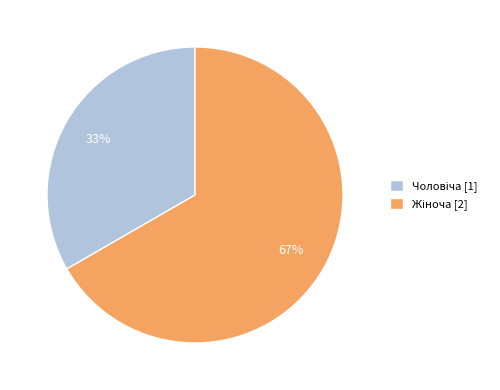

How many slices are in this pie chart?

2